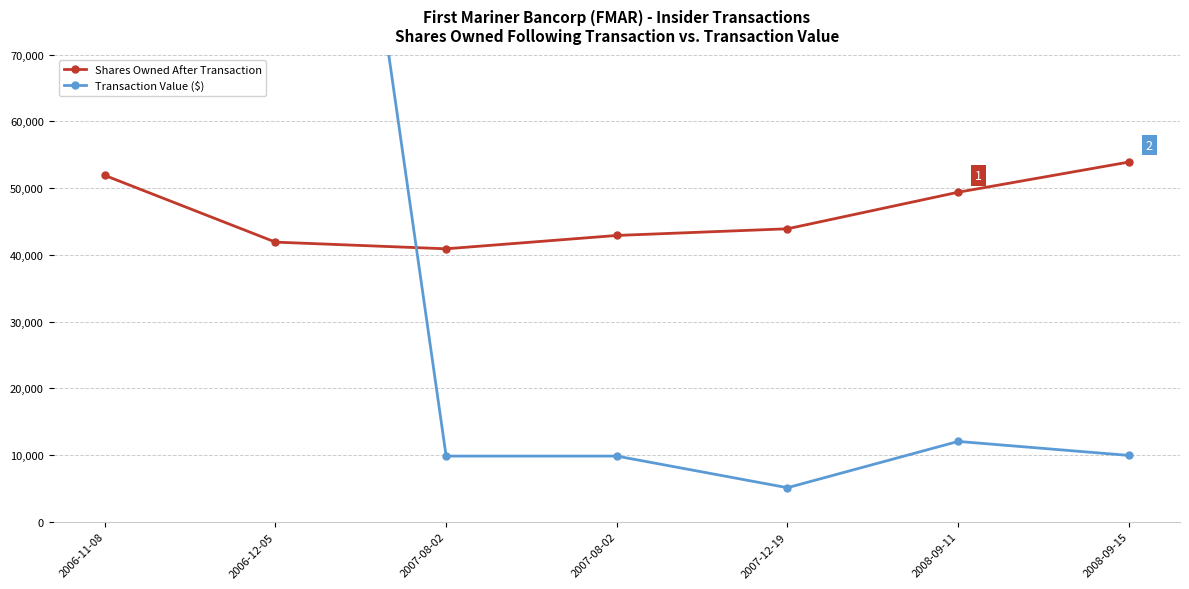

List the series in order of their peak value, lowest first.

Shares Owned After Transaction, Transaction Value ($)